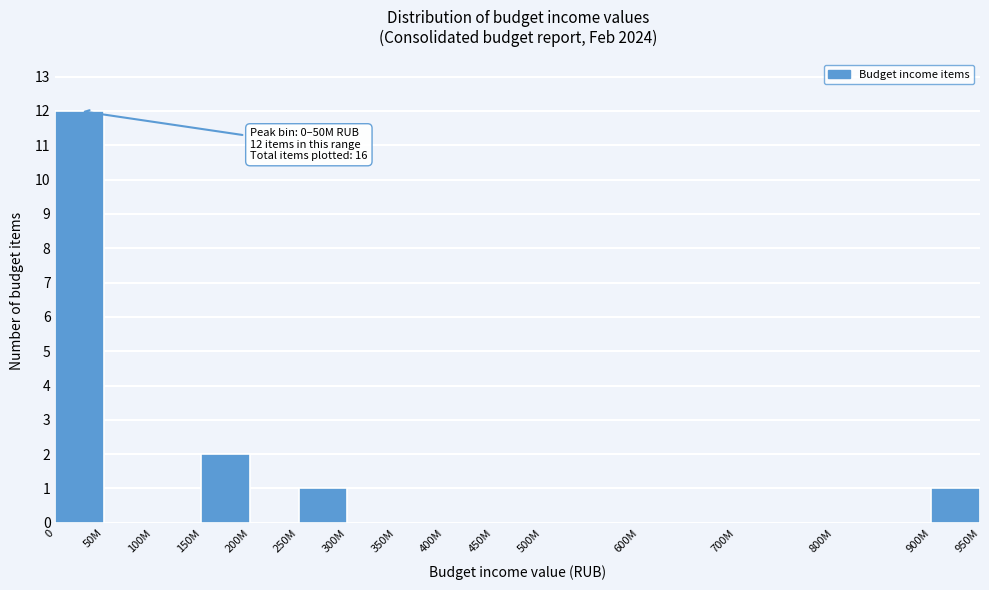

Reading left to right, what are all the values shown in this chart?

0=12	50M=0	100M=0	150M=2	200M=0	250M=1	300M=0	350M=0	400M=0	450M=0	500M=0	600M=0	700M=0	800M=0	900M=1